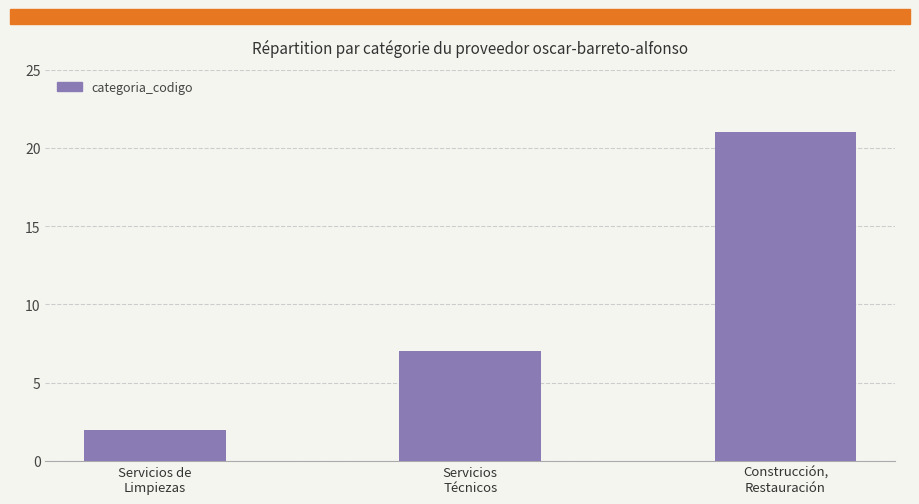

What is the difference between the maximum and minimum values?

19